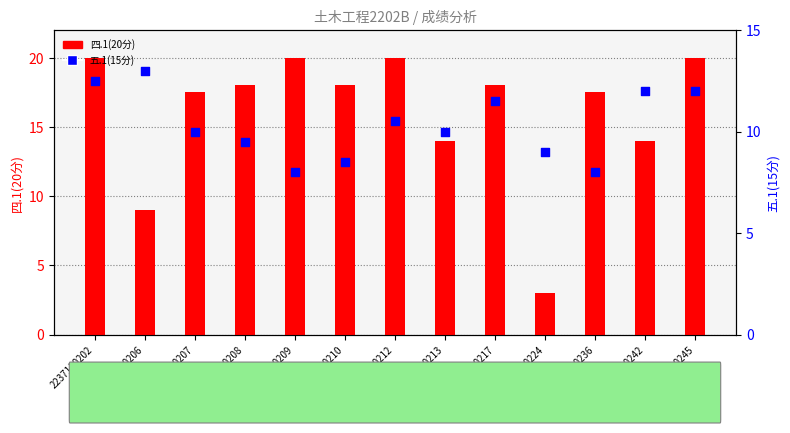

Which series reaches the maximum Y coordinate?

四.1(20分)